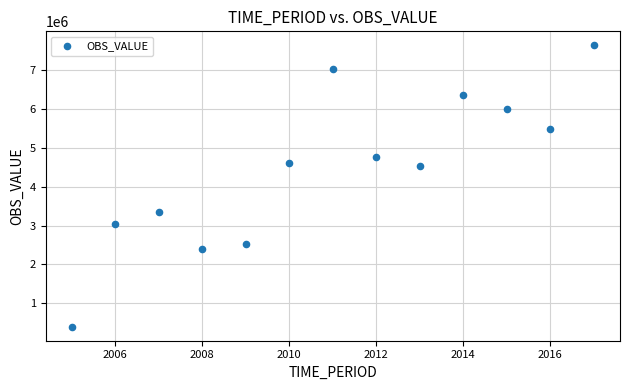

What is the range of Y values (max minus min)?

7240154